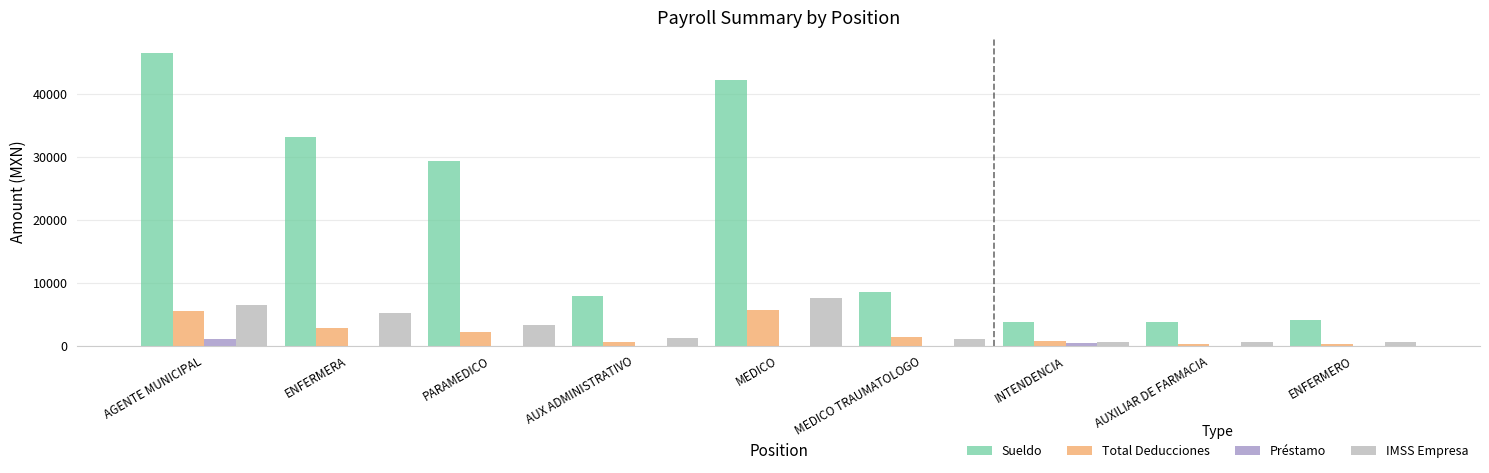

Which label corresponds to the largest value in the chart?

AGENTE MUNICIPAL